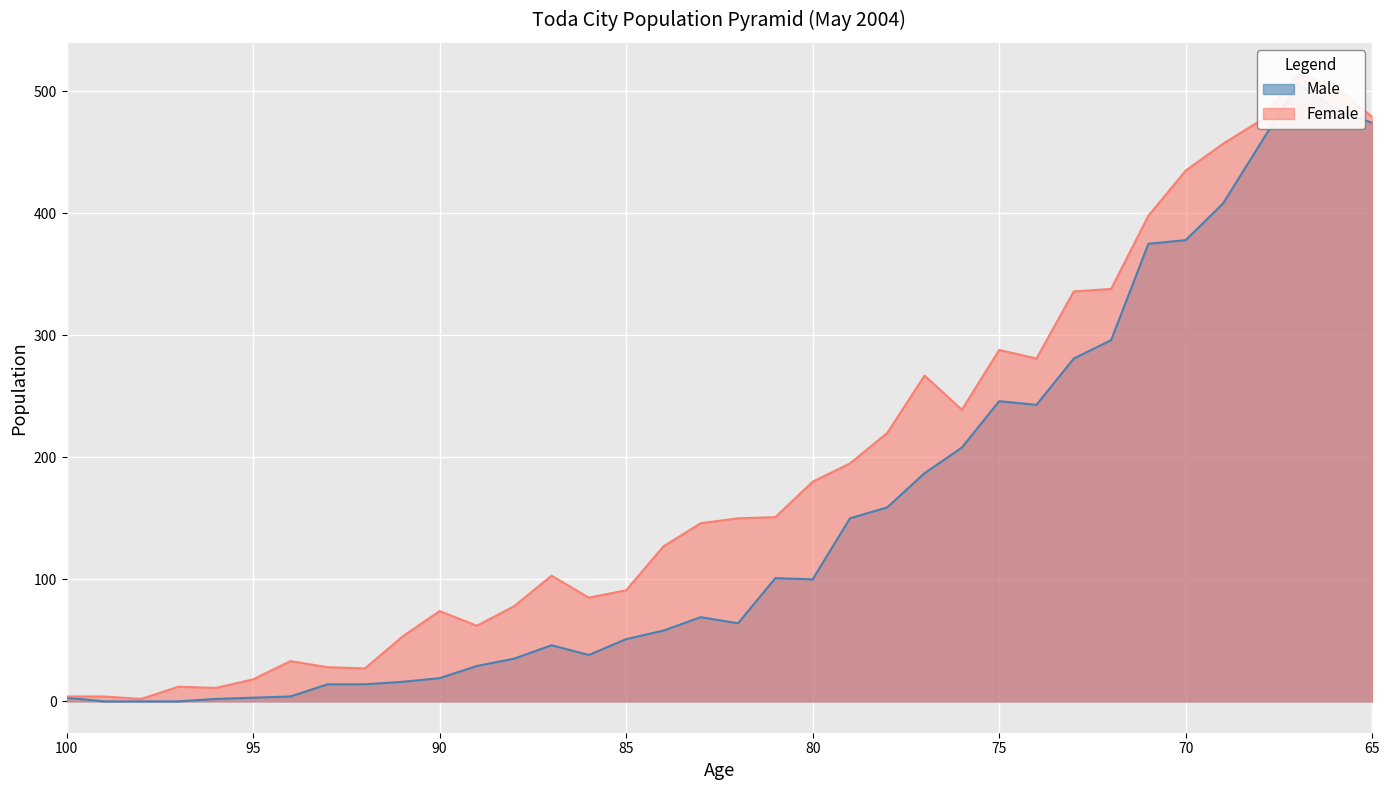

Where does the Female series first go above 150?

81